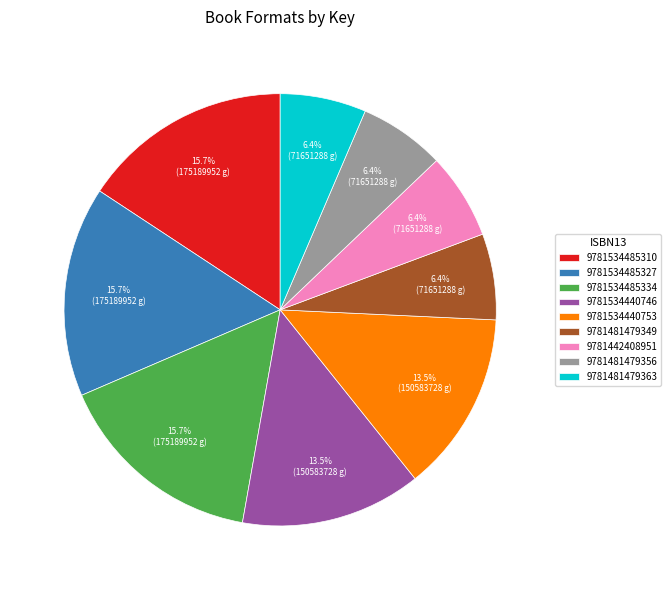

Is there a majority slice in this chart?

No